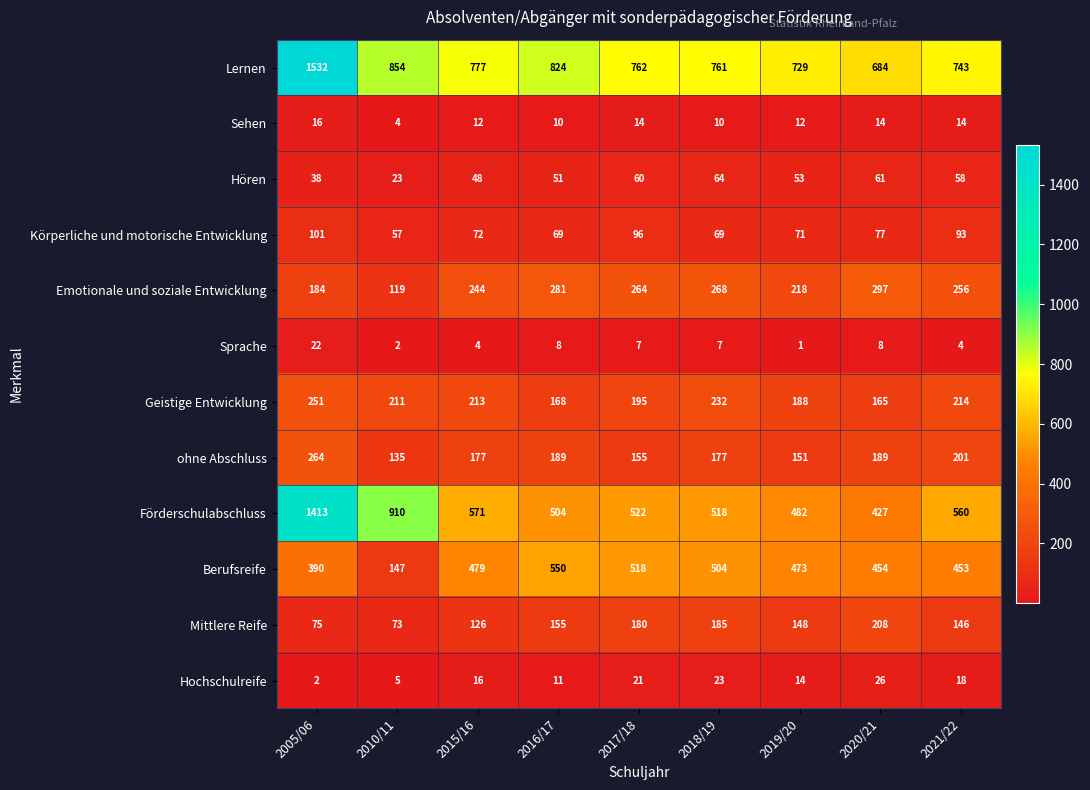

Is it true that ohne Abschluss equals 177 at 2018/19?

True